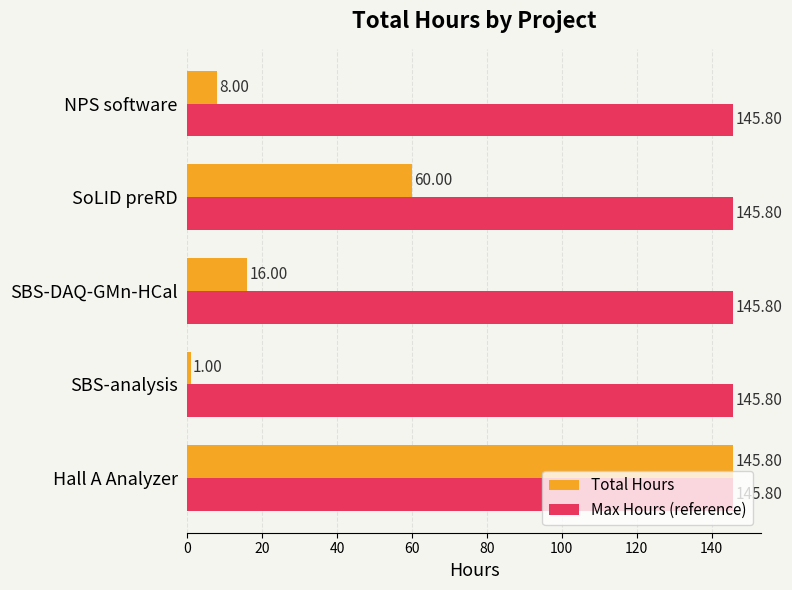

Which series has the widest spread of values?

Total Hours